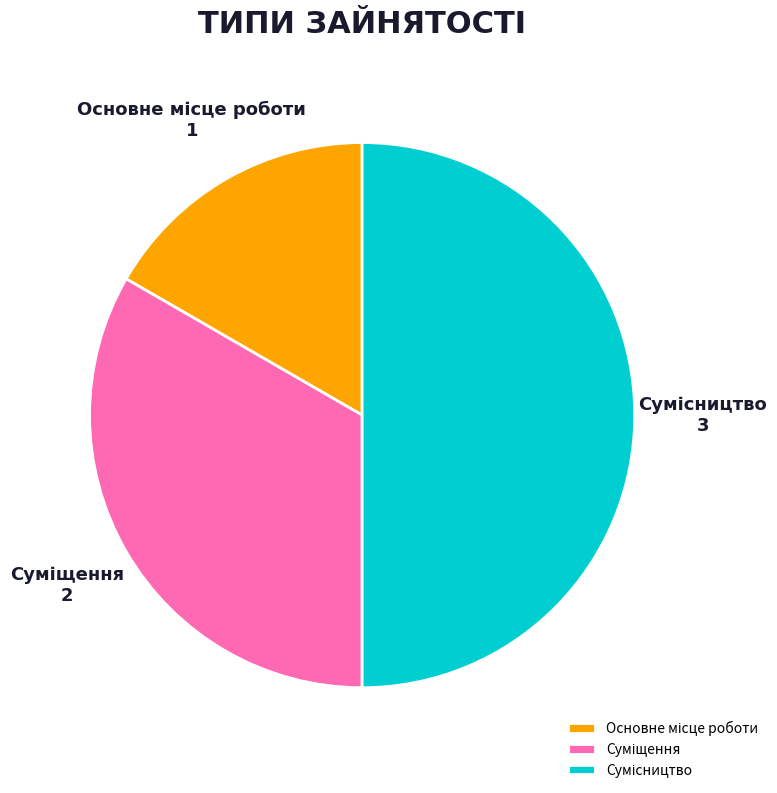

How many slices are in this pie chart?

3